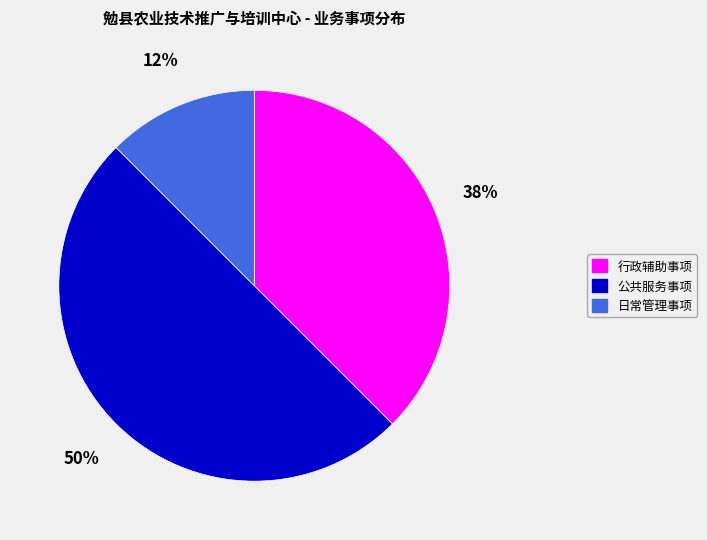

Which category has the smallest portion of the pie?

日常管理事项